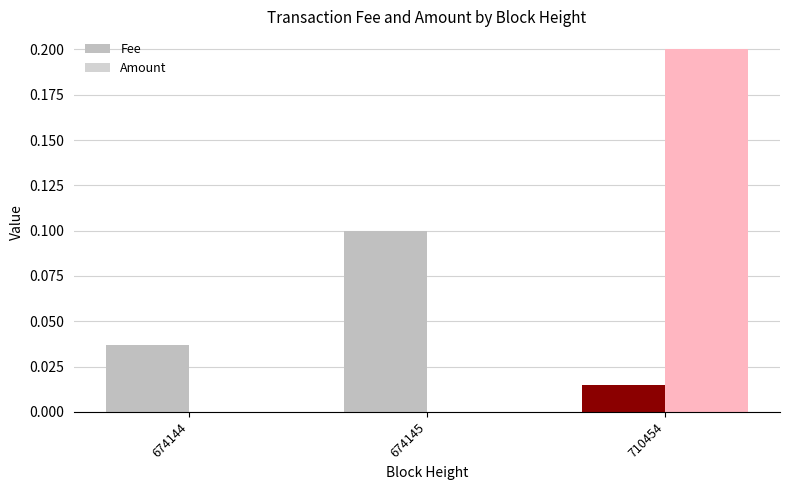

What is the maximum value shown in the chart?

0.2